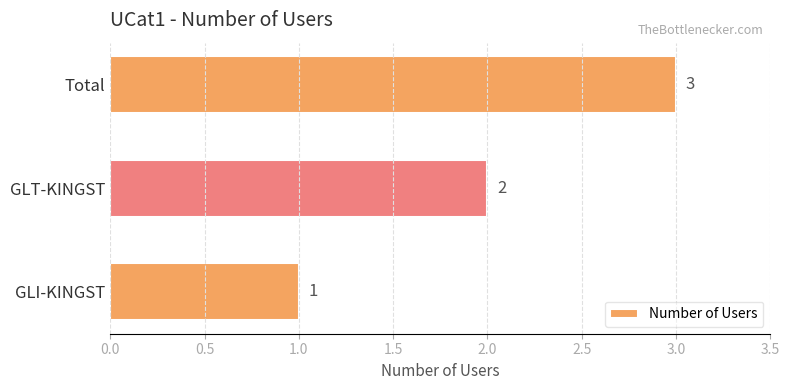

Does the chart contain any negative values?

No